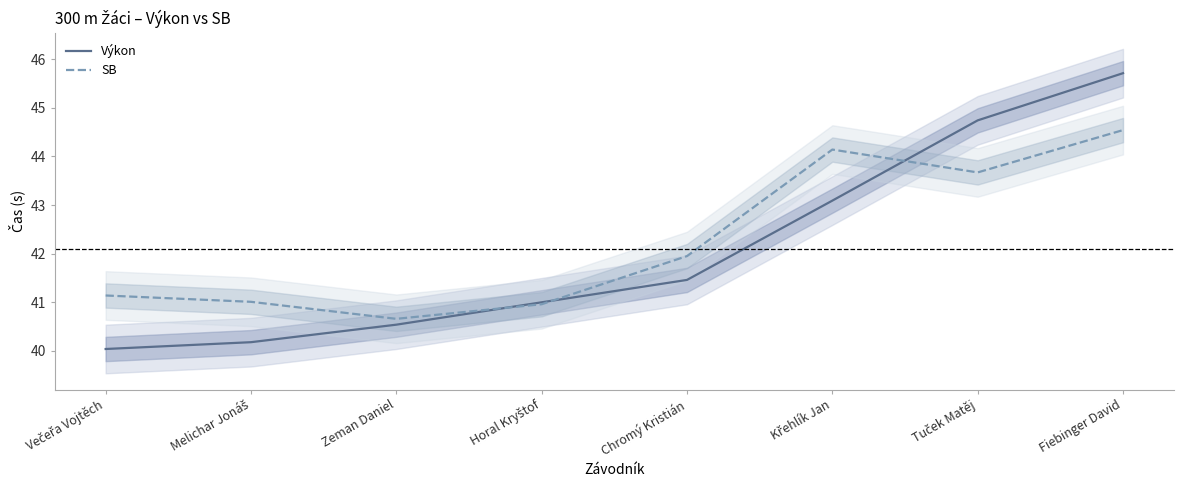

What is the total value across all series at Melichar Jonáš?

81.2